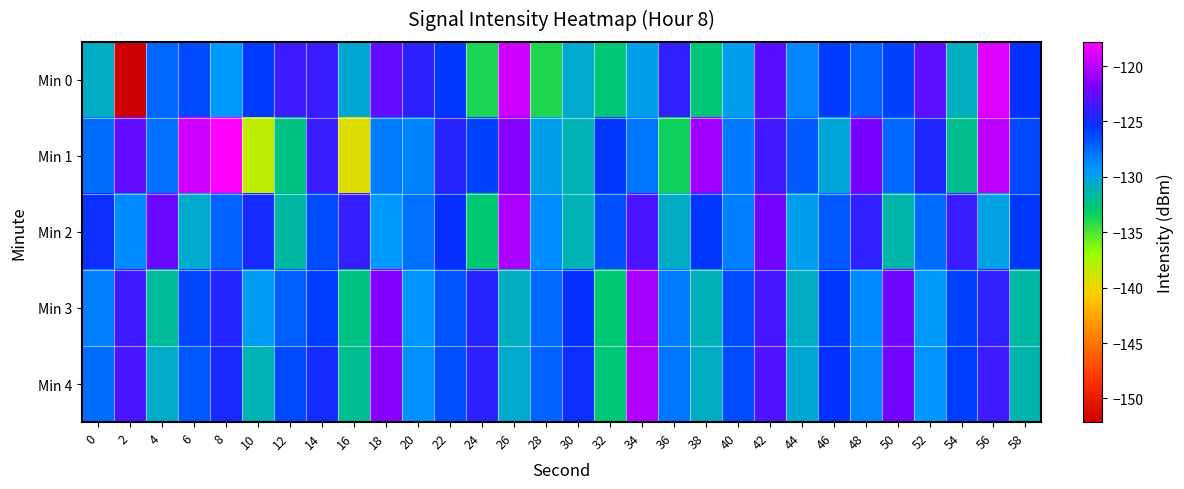

Reading left to right, list all the values displayed in this chart.

Min 0: 0=-130.7	2=-152.1	4=-127.3	6=-126.3	8=-129.2	10=-125.8	12=-123.6	14=-123.7	16=-130.3	18=-122.6	20=-124.2	22=-125.6	24=-133.7	26=-119.3	28=-133.8	30=-130.5	32=-132.6	34=-129.8	36=-124.0	38=-132.6	40=-129.6	42=-122.8	44=-128.6	46=-125.8	48=-127.3	50=-126.0	52=-122.8	54=-130.9	56=-118.8	58=-125.3
Min 1: 0=-127.7	2=-122.6	4=-127.8	6=-119.4	8=-117.8	10=-138.2	12=-132.3	14=-123.8	16=-139.3	18=-128.2	20=-128.5	22=-124.3	24=-126.1	26=-121.5	28=-129.8	30=-131.2	32=-125.6	34=-127.9	36=-133.4	38=-120.7	40=-128.1	42=-123.5	44=-126.8	46=-130.2	48=-121.9	50=-127.4	52=-124.6	54=-132.1	56=-119.8	58=-126.3
Min 2: 0=-125.1	2=-128.7	4=-122.3	6=-130.5	8=-127.2	10=-124.8	12=-131.6	14=-126.4	16=-123.9	18=-129.3	20=-127.8	22=-125.2	24=-132.7	26=-120.4	28=-128.9	30=-131.1	32=-126.6	34=-123.2	36=-130.8	38=-125.5	40=-128.3	42=-122.1	44=-129.7	46=-126.9	48=-124.1	50=-131.4	52=-127.6	54=-123.8	56=-130.0	58=-125.7
Min 3: 0=-128.4	2=-123.6	4=-131.8	6=-126.2	8=-124.5	10=-129.6	12=-127.1	14=-125.9	16=-132.3	18=-121.7	20=-129.1	22=-126.7	24=-124.3	26=-130.9	28=-127.5	30=-125.3	32=-132.8	34=-120.6	36=-128.2	38=-131.0	40=-126.5	42=-123.4	44=-130.7	46=-125.6	48=-128.8	50=-122.2	52=-129.4	54=-126.1	56=-124.0	58=-131.5
Min 4: 0=-127.7	2=-123.3	4=-130.6	6=-126.8	8=-124.7	10=-131.2	12=-126.3	14=-124.9	16=-132.0	18=-121.3	20=-129.0	22=-126.6	24=-124.2	26=-130.5	28=-127.3	30=-125.1	32=-132.6	34=-120.2	36=-128.0	38=-130.8	40=-126.4	42=-123.1	44=-130.4	46=-125.4	48=-128.6	50=-122.0	52=-129.2	54=-125.9	56=-123.7	58=-131.3